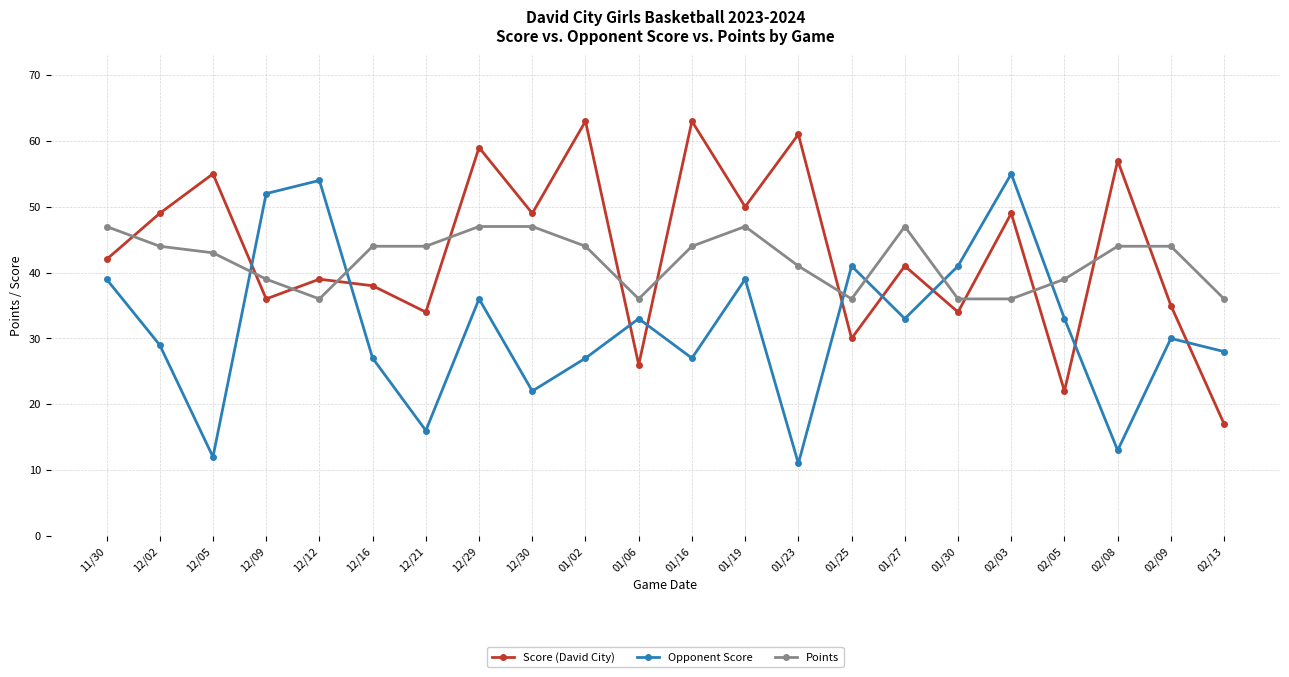

What is the total value across all series at 02/08?

114